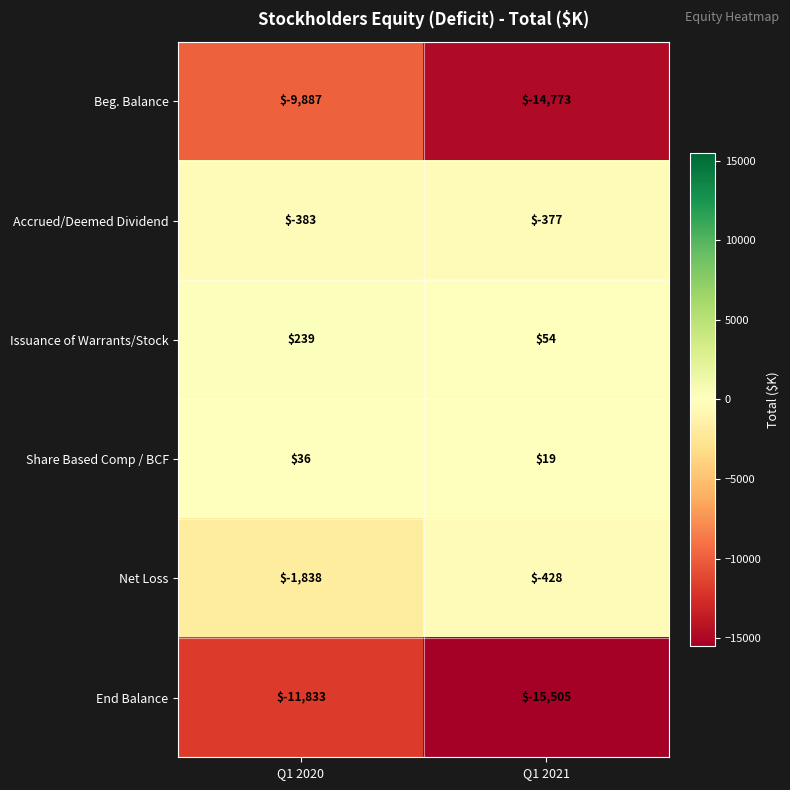

Where is Net Loss nearest to the value -1133?

Q1 2020